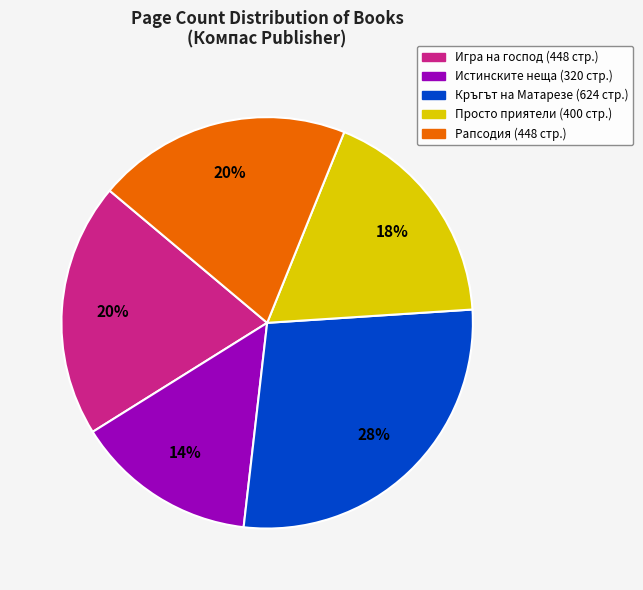

Between Истинските неща (320 стр.) and Просто приятели (400 стр.), which is larger?

Просто приятели (400 стр.)